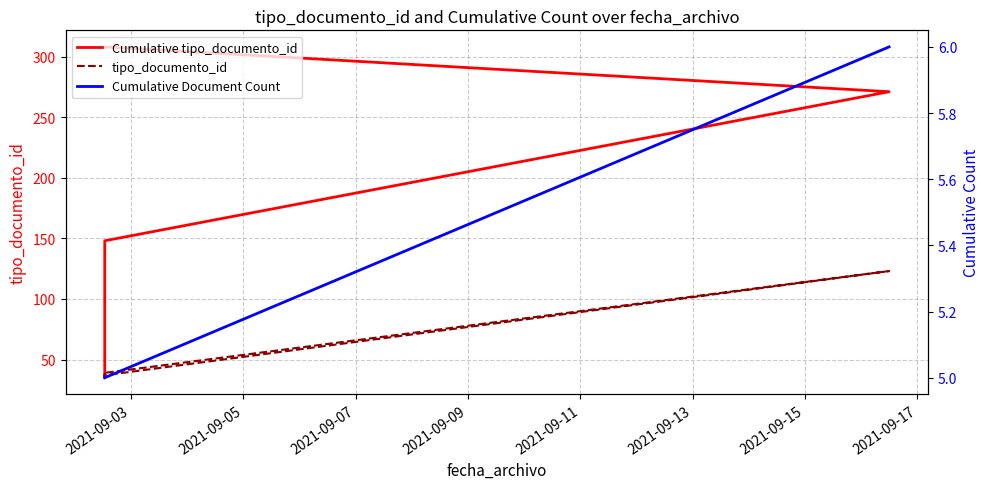

How many points are higher than both their immediate neighbors (excluding endpoints)?

2